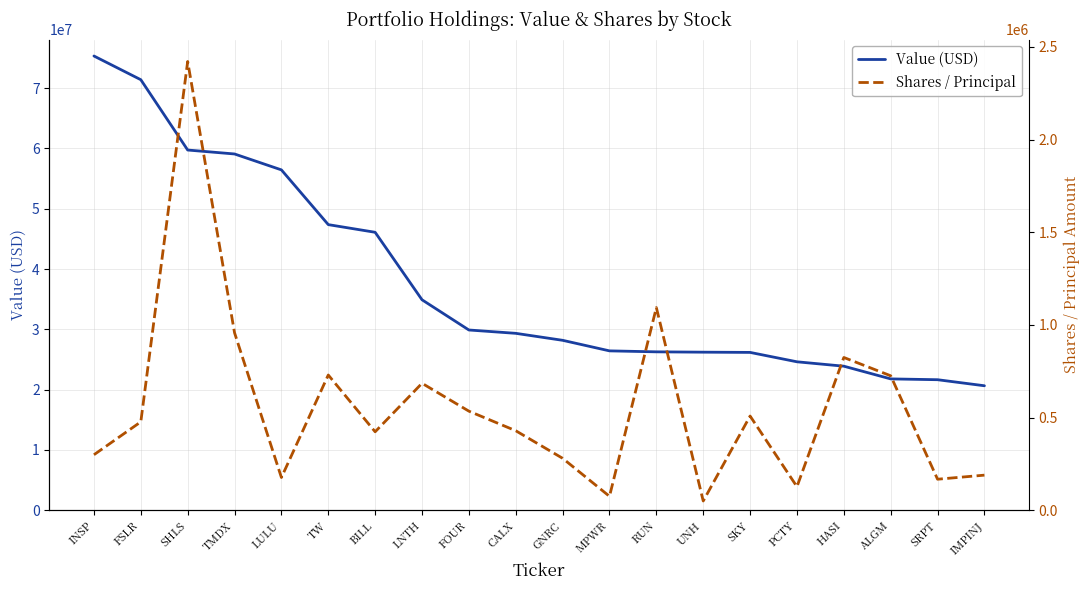

What value does the Shares / Principal series have at LNTH, to the nearest 100?

684800